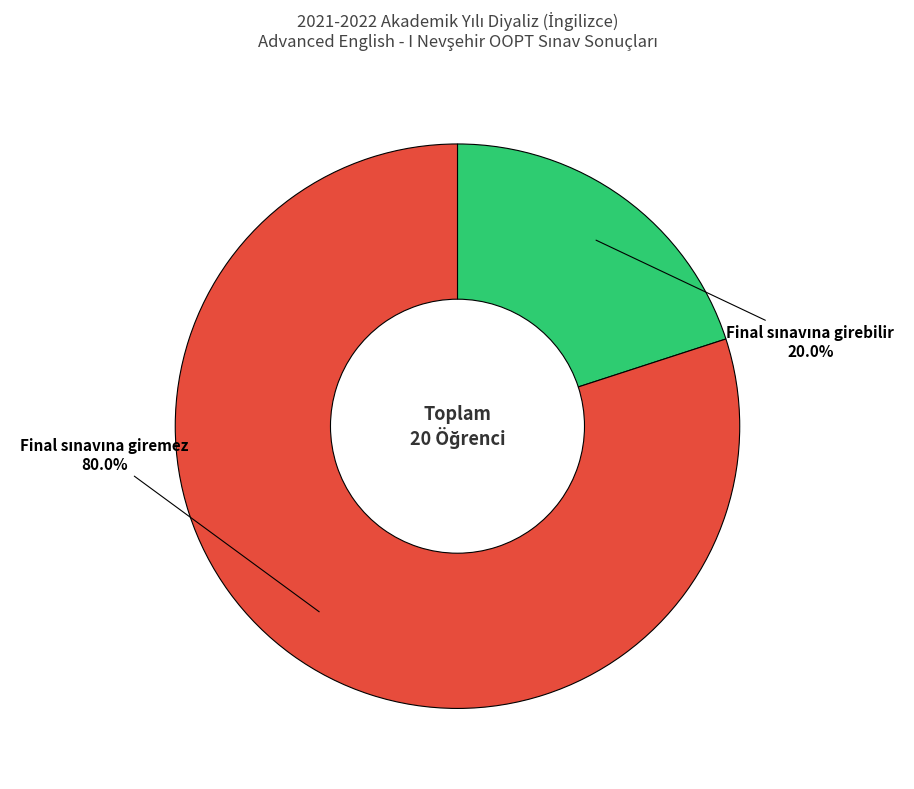

Is there a majority slice in this chart?

Yes